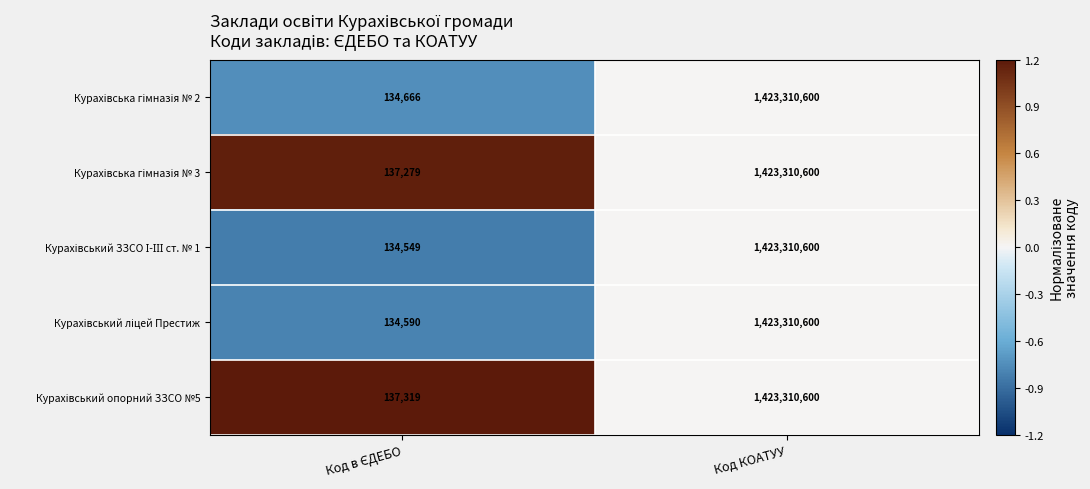

At which category is the sum across all series the highest?

Код КОАТУУ